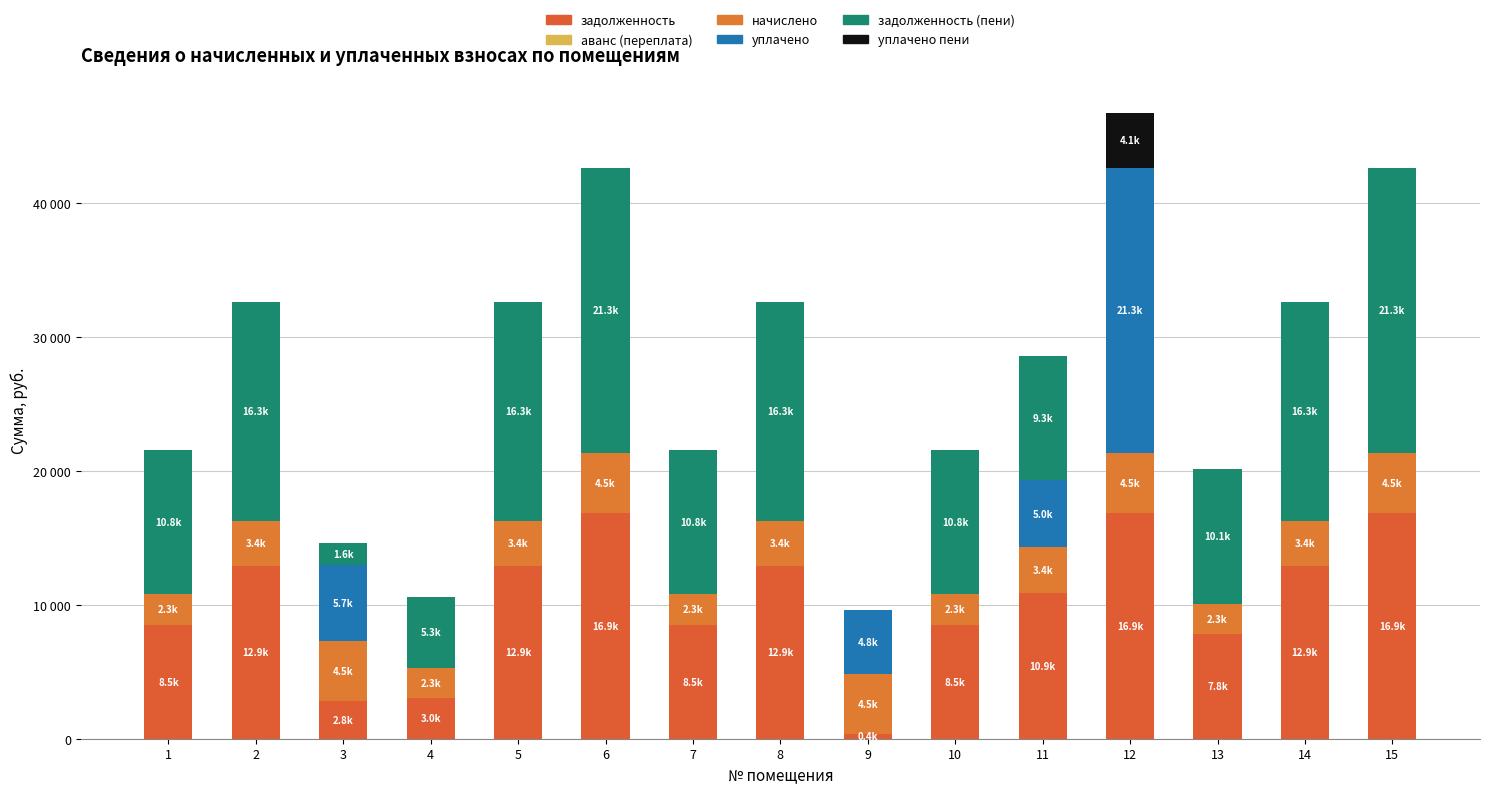

Does the chart contain stacked bars?

Yes